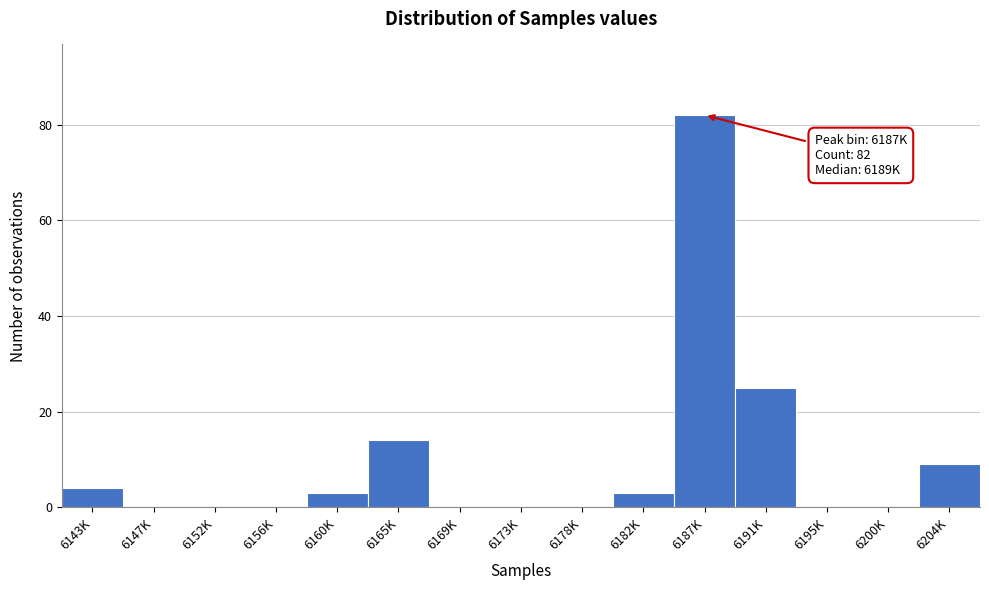

Reading left to right, extract all data points from this chart.

6143K=4	6147K=0	6152K=0	6156K=0	6160K=3	6165K=14	6169K=0	6173K=0	6178K=0	6182K=3	6187K=82	6191K=25	6195K=0	6200K=0	6204K=9